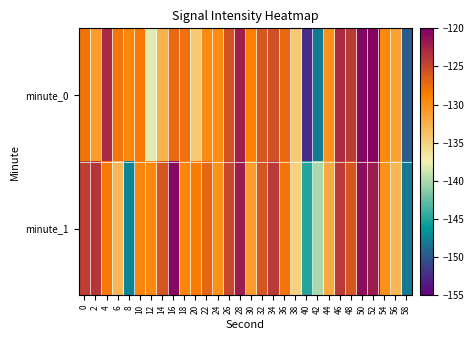

Between 14 and 26, which series saw the biggest shift?

minute_0